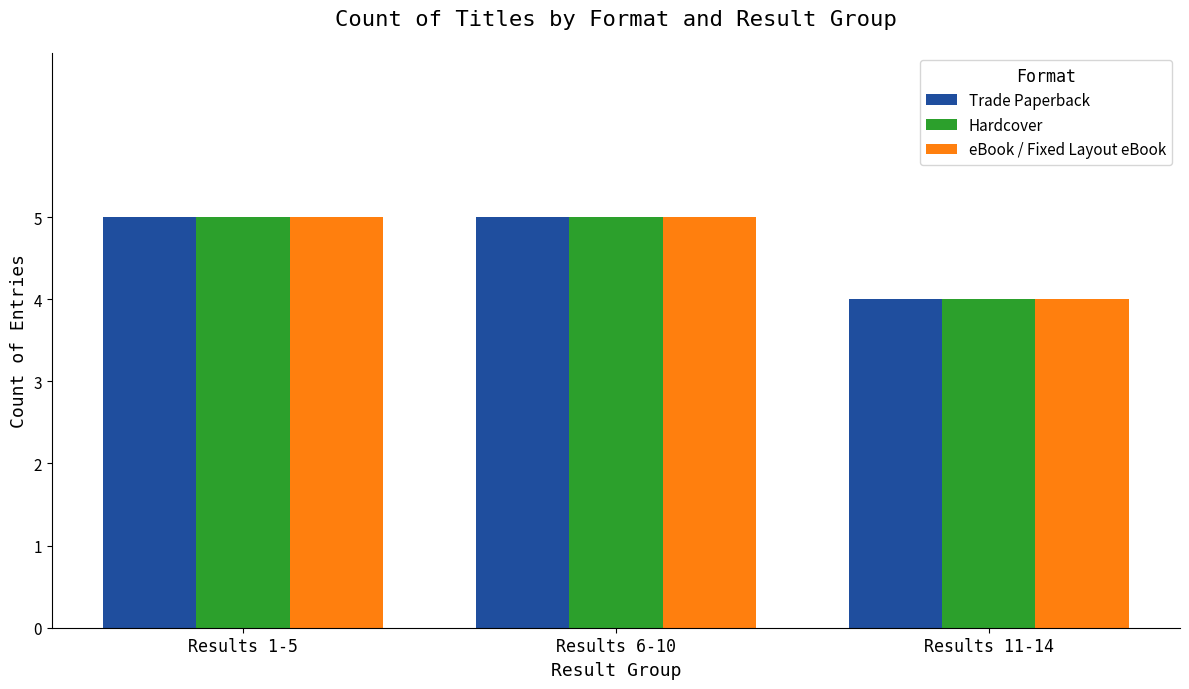

Count the eBook / Fixed Layout eBook values in the range 4 to 5.

3